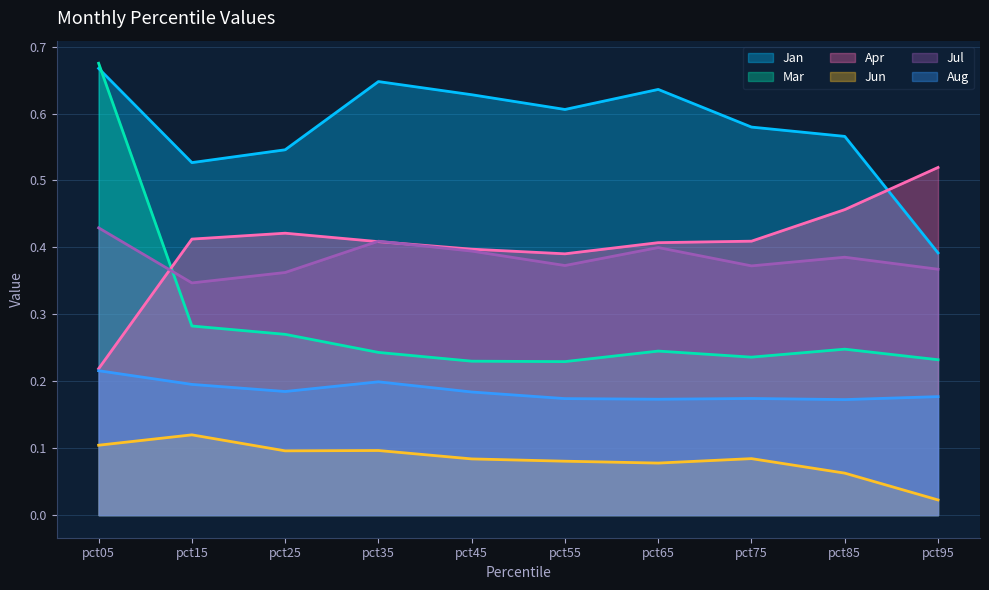

Which series changed the most between pct55 and pct95?

Jan